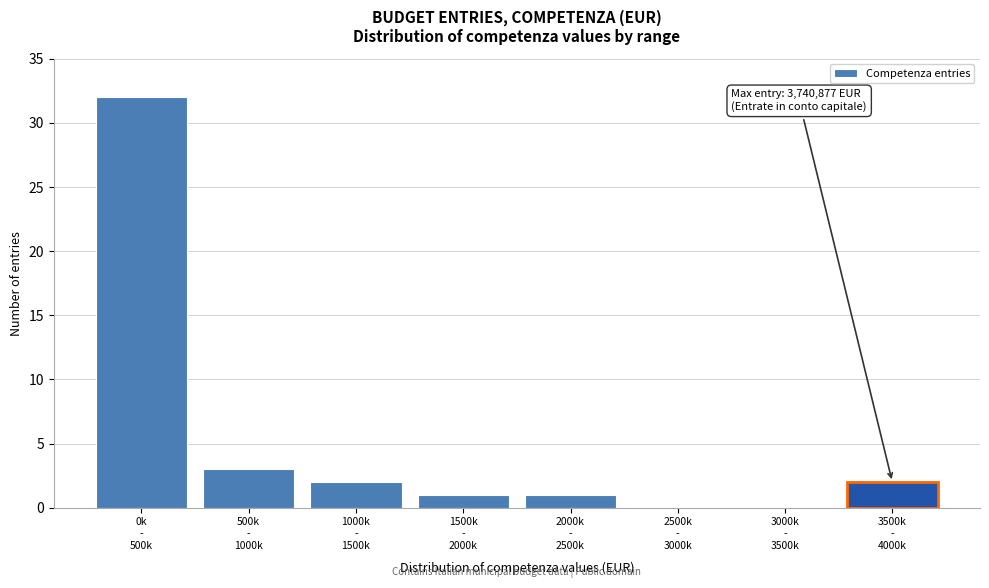

What is the sum of all values?

41